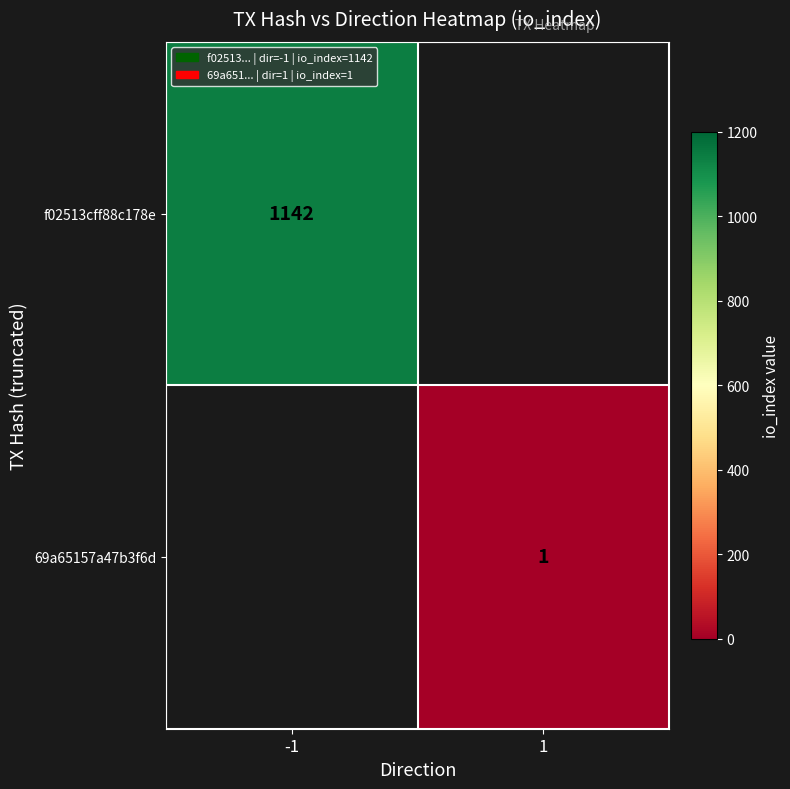

Is it true that 69a65157a47b3f6d equals 1 at 1?

True